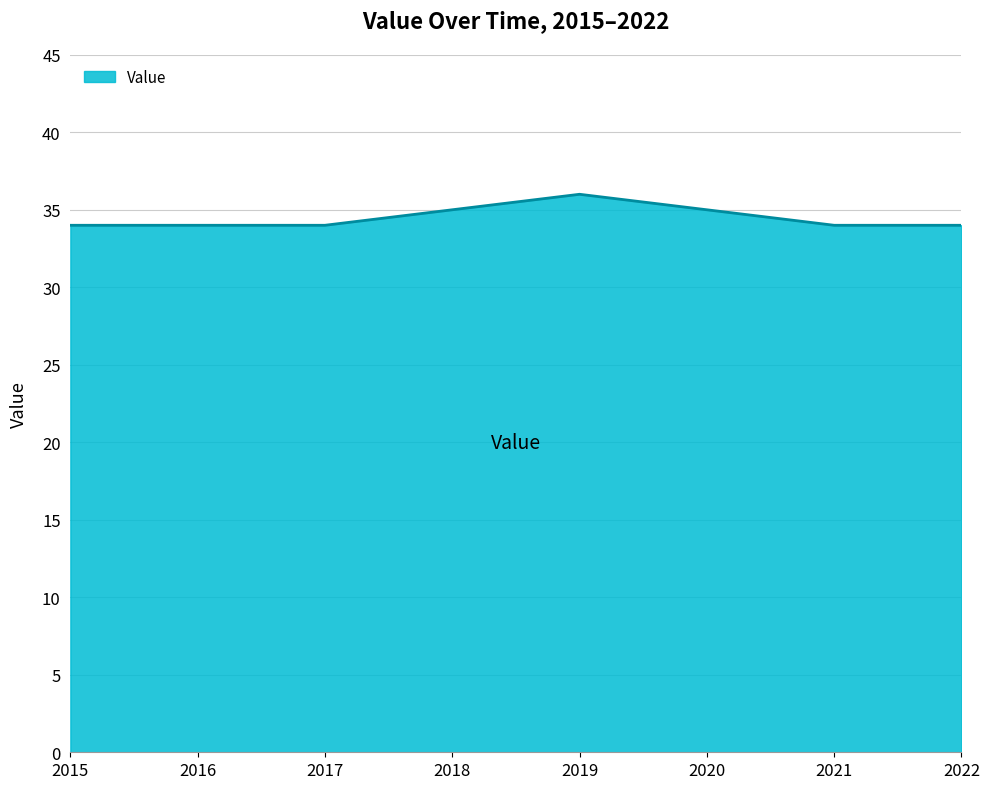

Does the chart display data point markers on the line(s)?

No